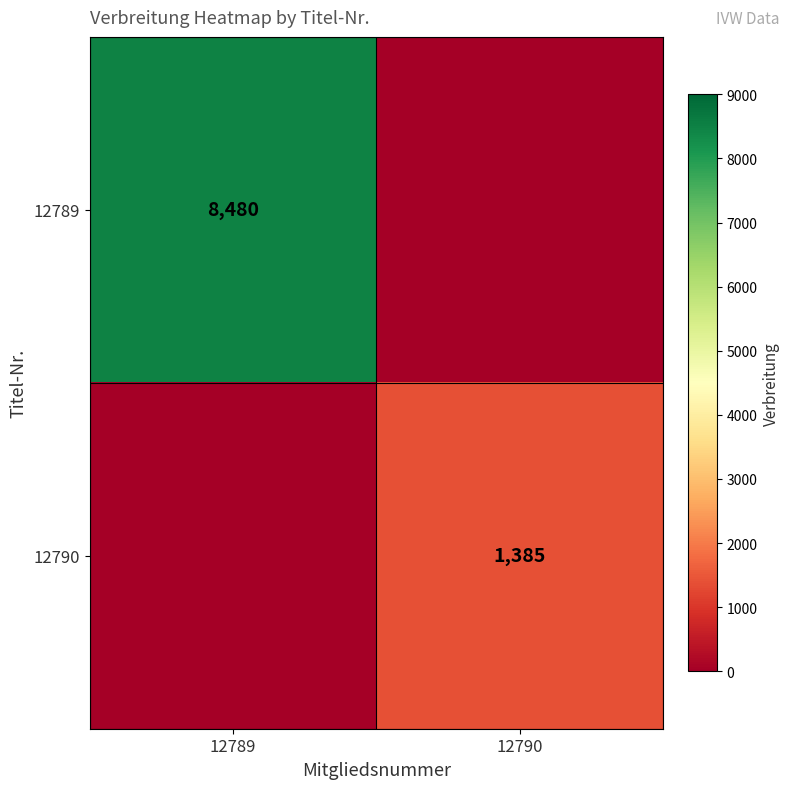

The 12790 series shows 1385 at 12790. True or false?

True